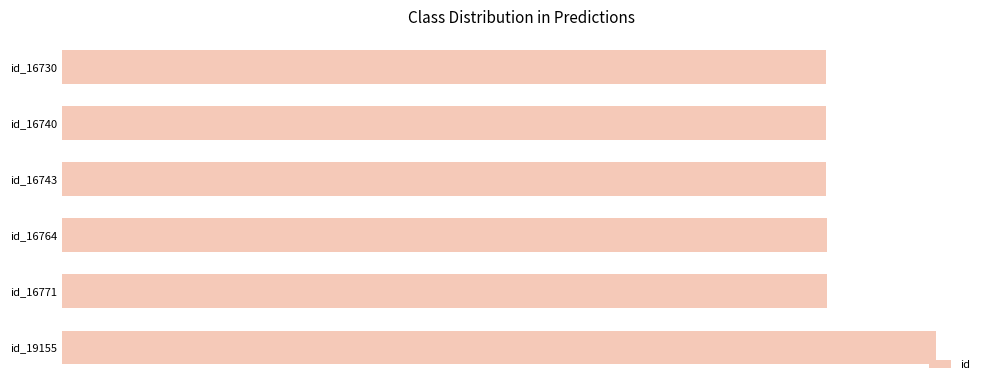

Are the bars horizontal?

Yes